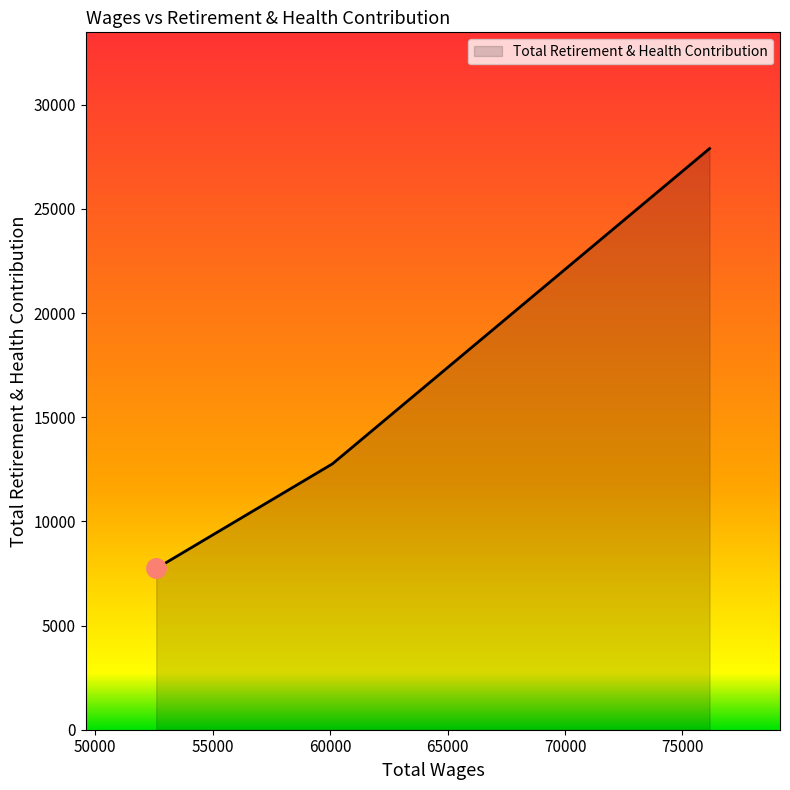

What is the difference between the maximum and minimum values?

20155